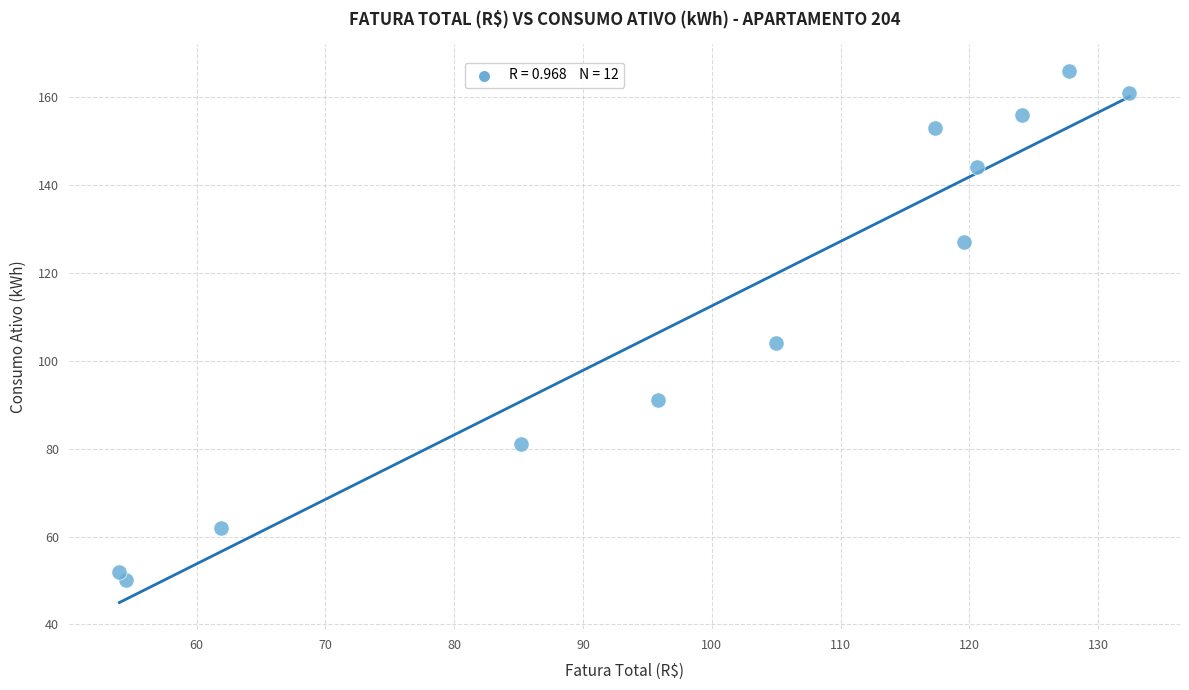

What Y value in the scatter plot is closest to 108?

104